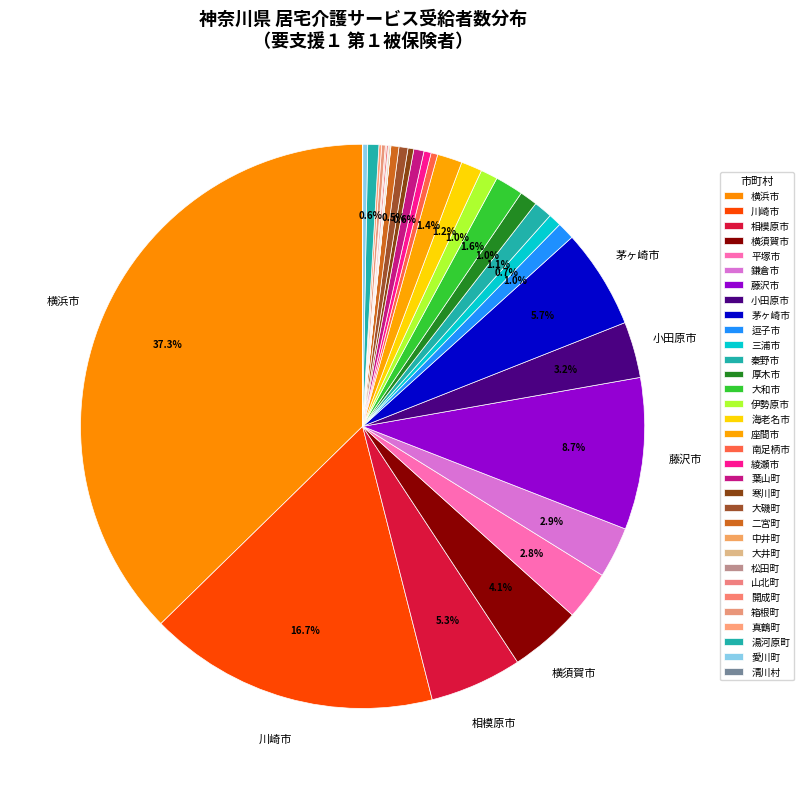

Count the number of slices in the pie.

33